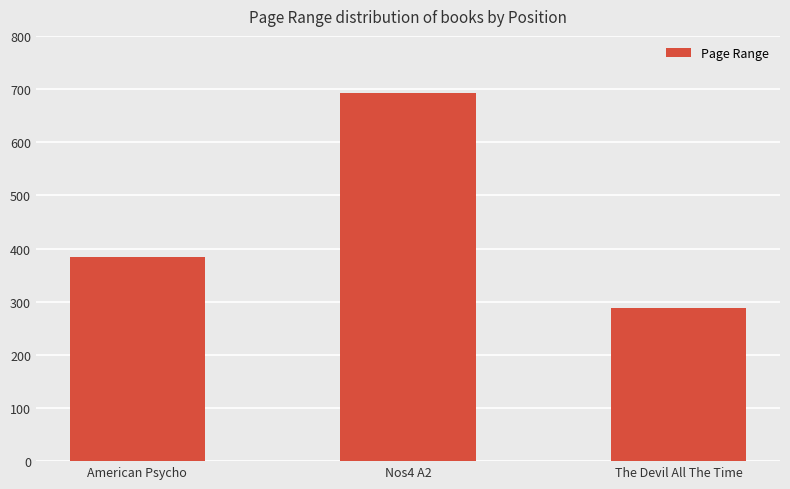

What is the label of the 1st bar from the right?

The Devil All The Time